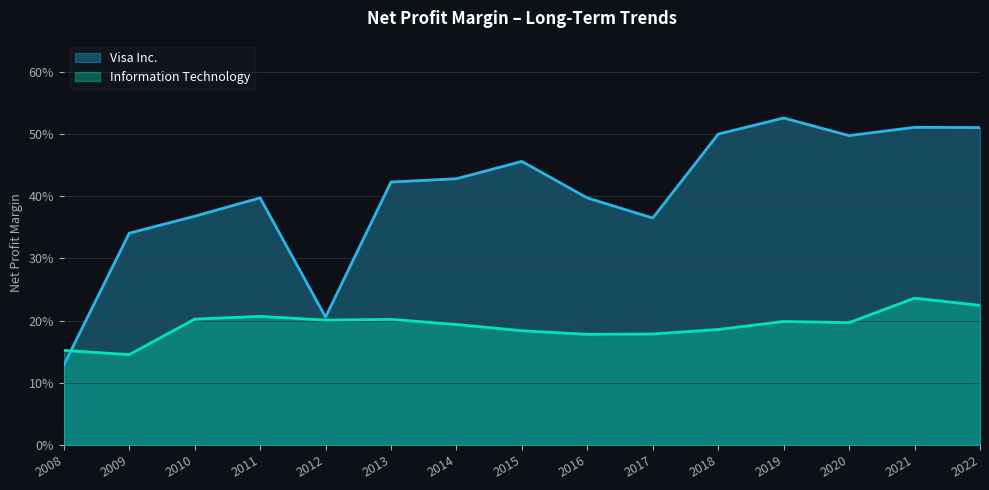

What is the difference between the maximum and second lowest values in the Visa Inc. series?

0.3